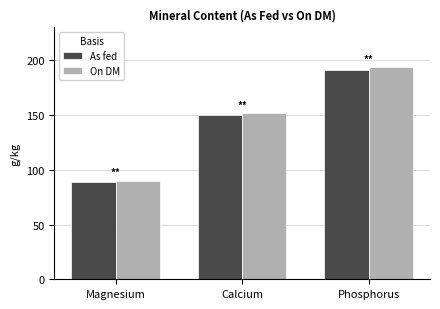

The On DM series shows 154.1 at Magnesium. True or false?

False